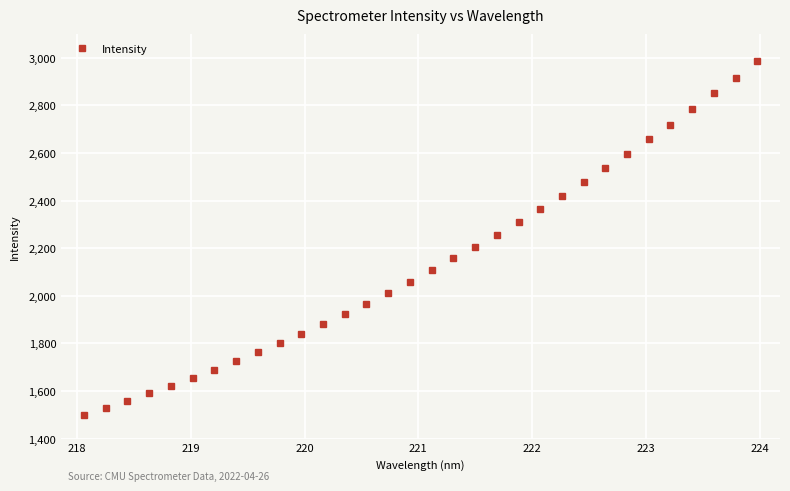

What is the sum of all values?

68447.8